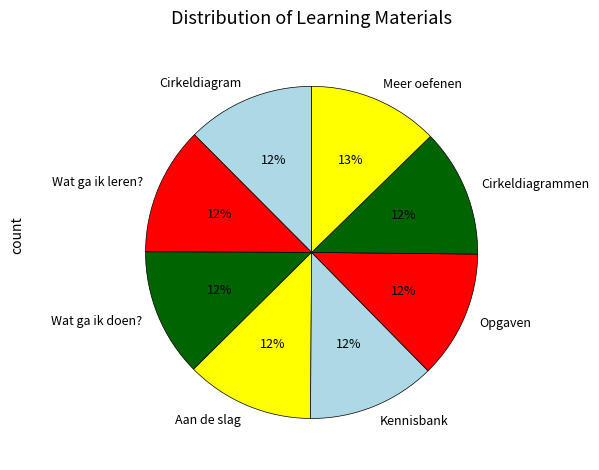

Combined, do Meer oefenen and Cirkeldiagram account for over 50%?

No